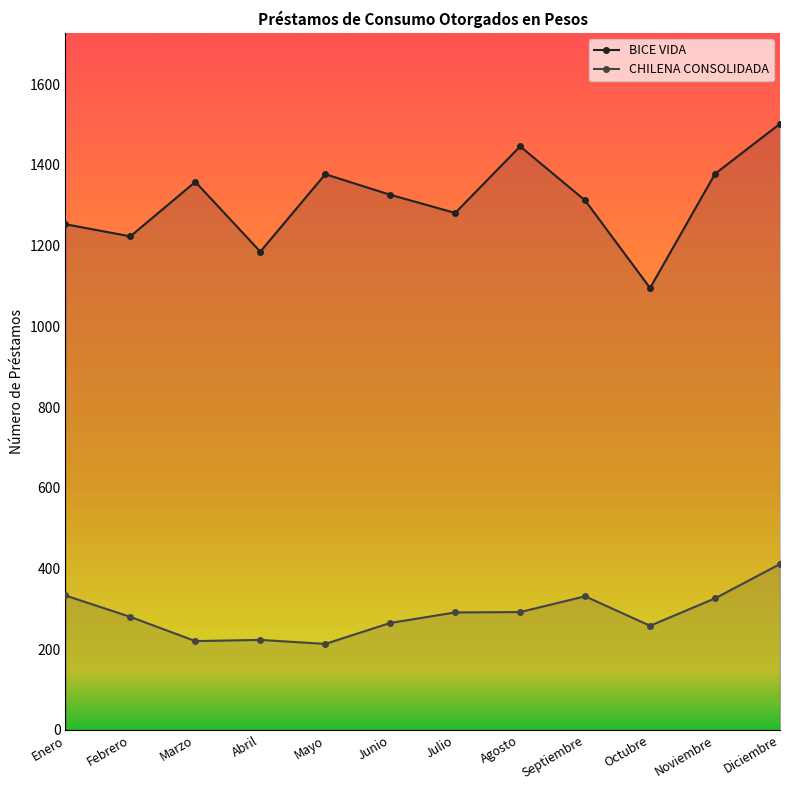

Is the value of BICE VIDA at Diciembre greater than the value of CHILENA CONSOLIDADA at Junio?

Yes